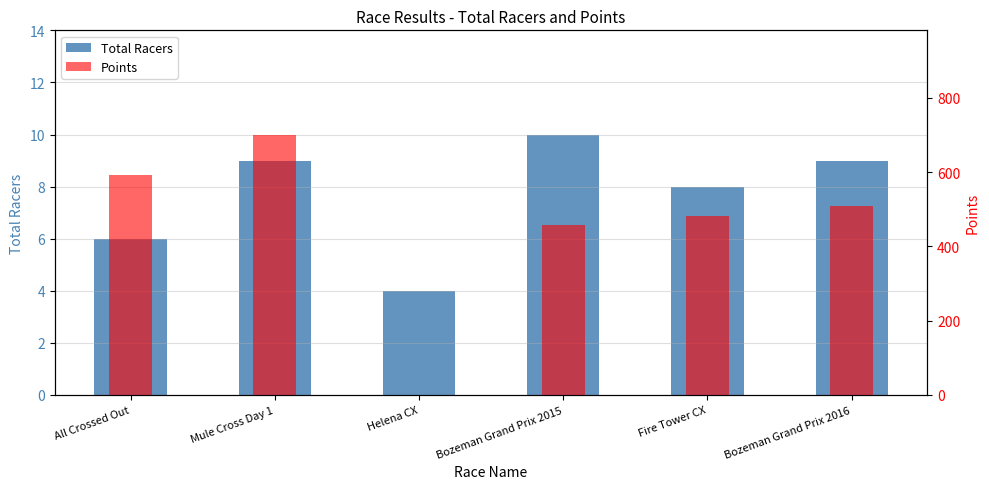

Where does the Total Racers series first go above 9?

Bozeman Grand Prix 2015